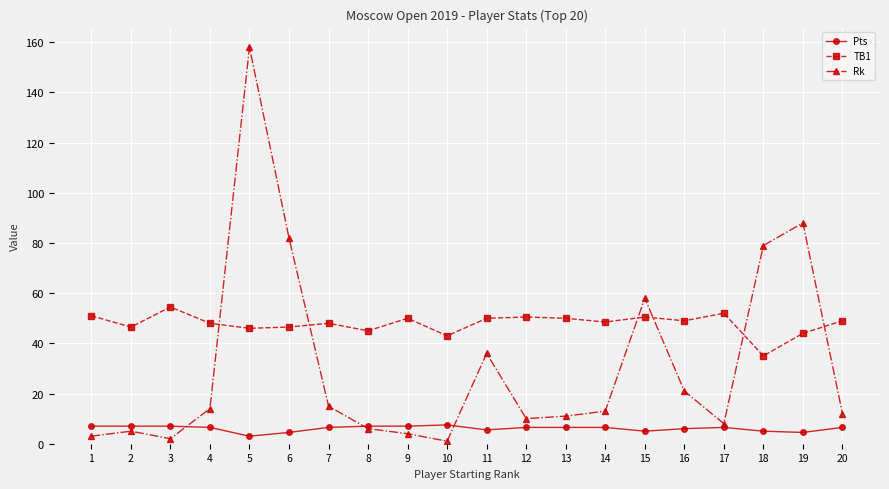

True or false: Pts has more than 1 interior local peaks.

True